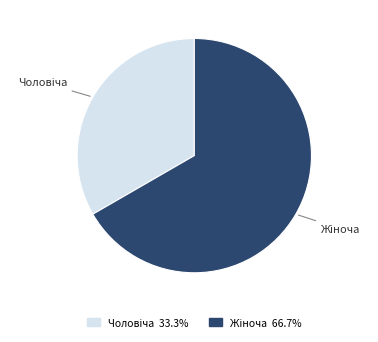

Is there any slice that represents more than half of the pie?

Yes